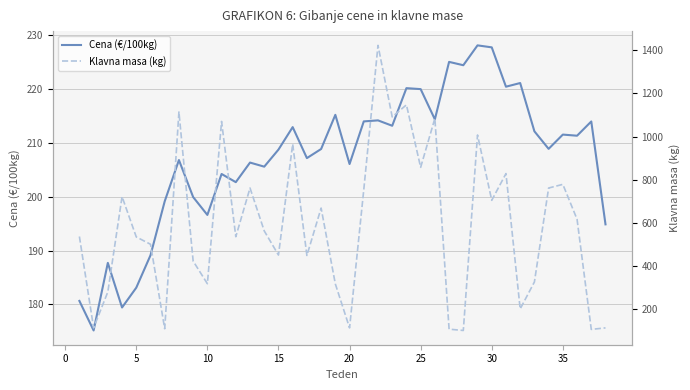

What is the difference between the maximum and minimum values in the Klavna masa (kg) series?

1323.0